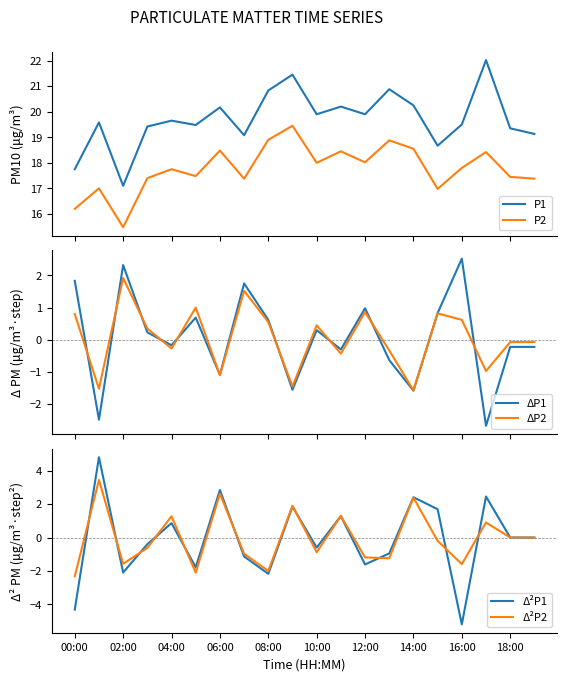

What is the minimum value for ΔP2?

-1.6